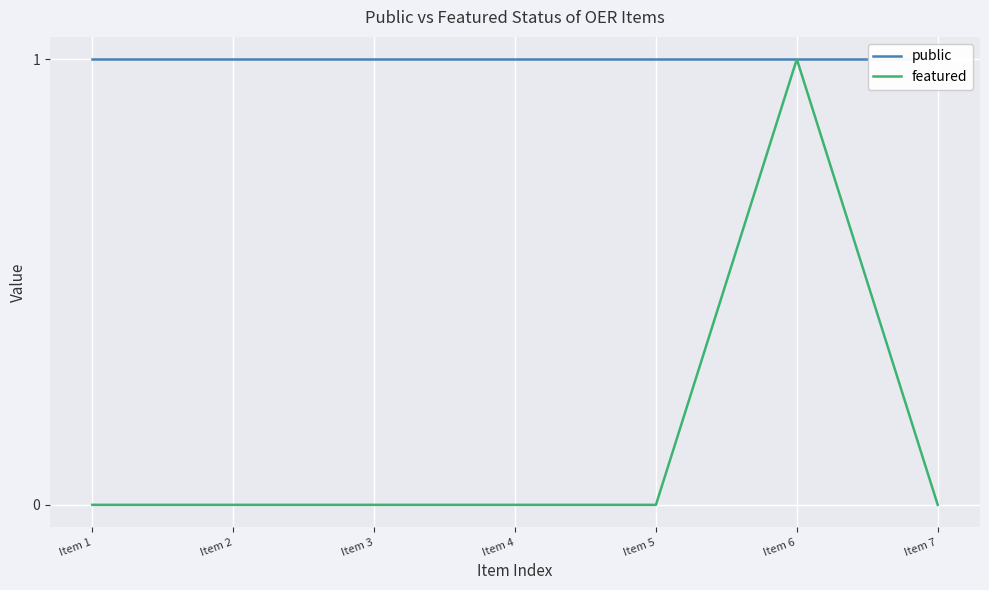

Which series has the largest total across all categories?

public